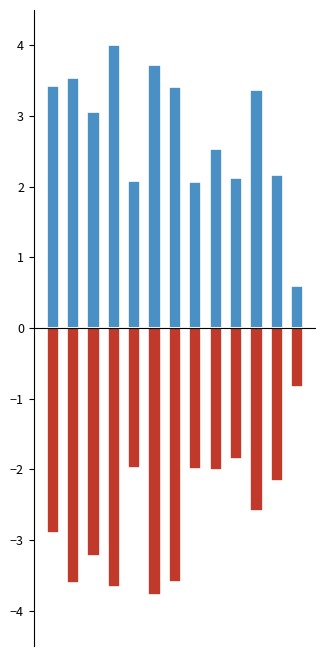

What value does the col_3 series have at 5?

-3.8